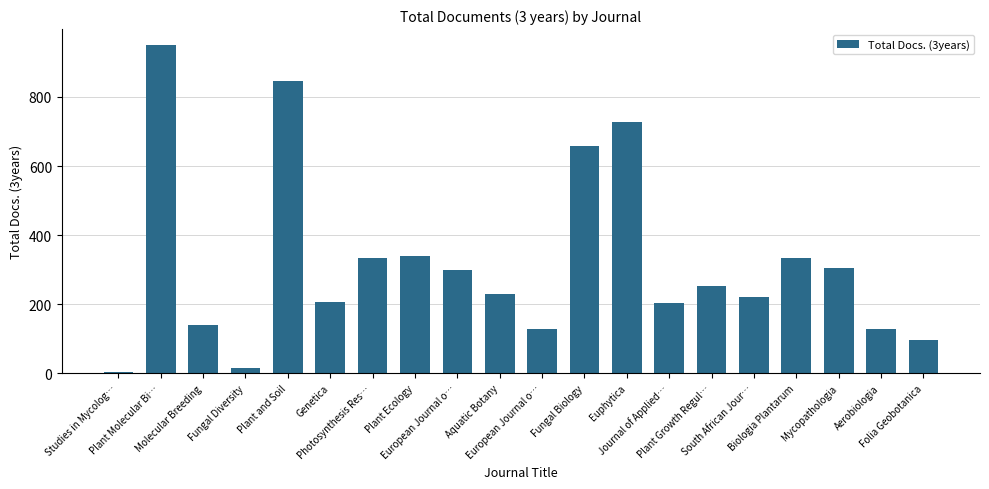

What is the difference between the second highest and minimum values?

842